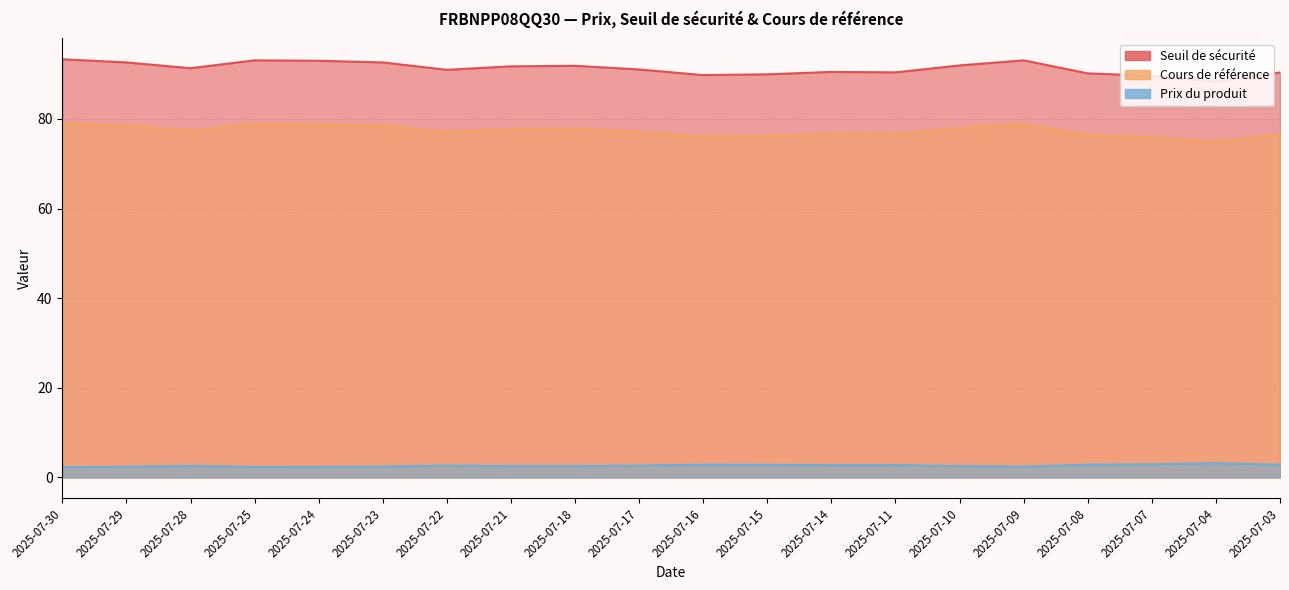

True or false: Prix du produit and Cours de référence cross at least once.

False